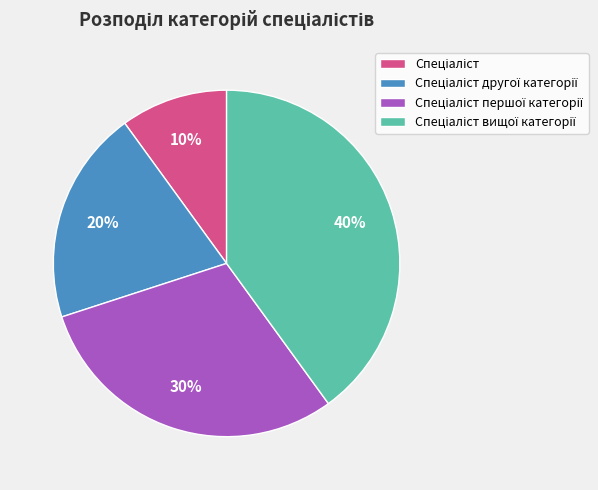

To the nearest percent, what is the difference between the largest and smallest slice percentages?

30%